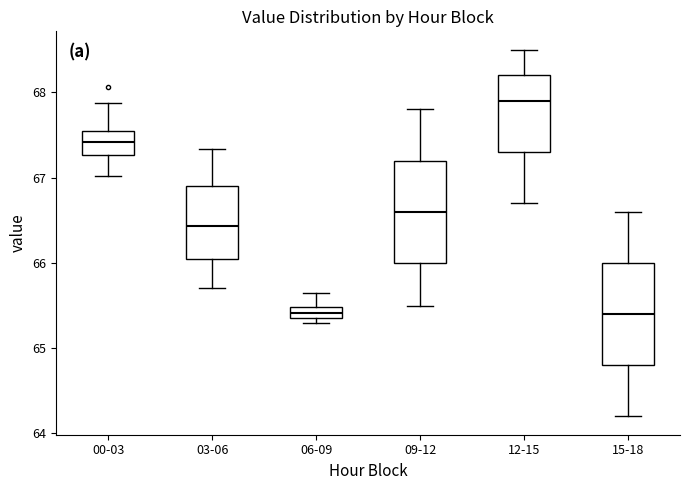

Where does the upper whisker of the box for 06-09 end on the y-axis? The values are not printed on the chart, so give them approximately, as read against the axis.

65.7